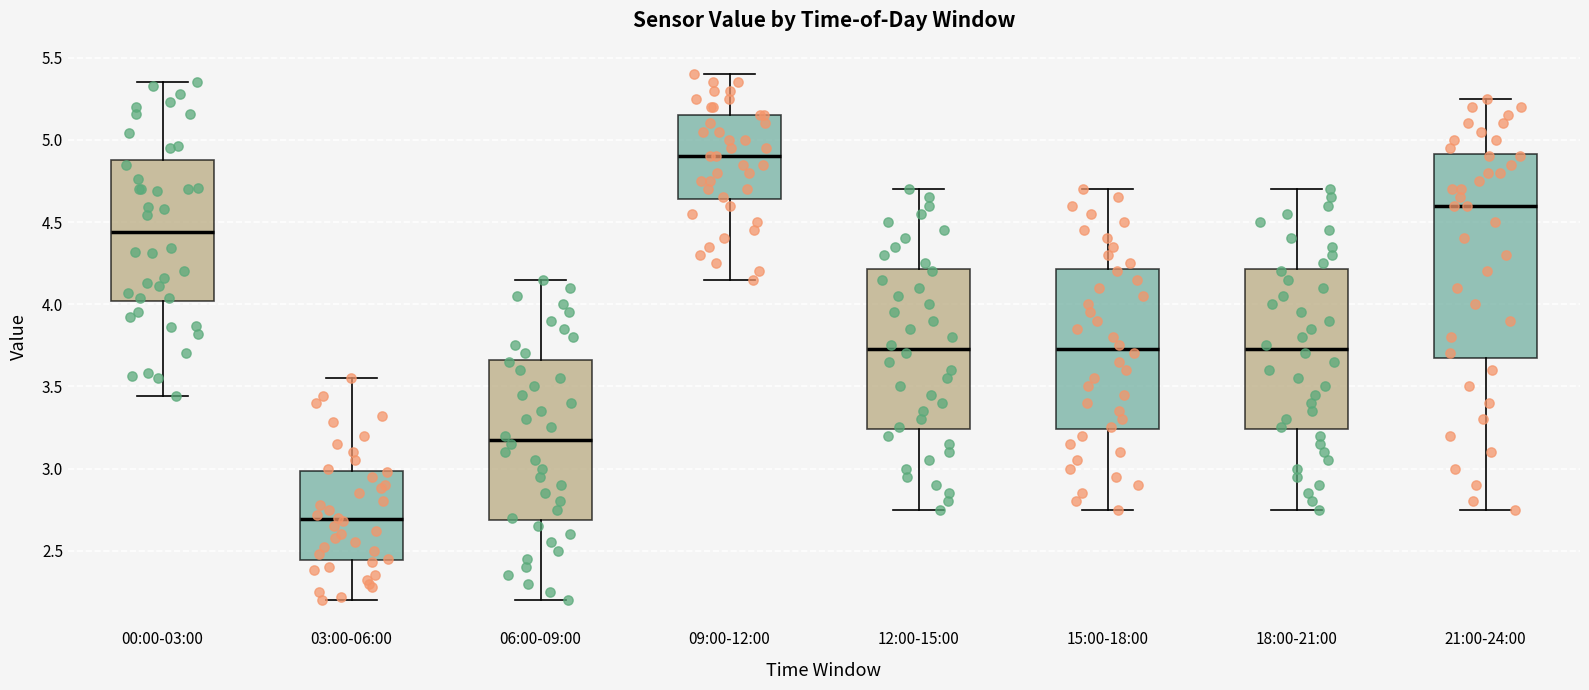

Comparing the boxes themselves (not the whiskers), which one is the tallest?

21:00-24:00